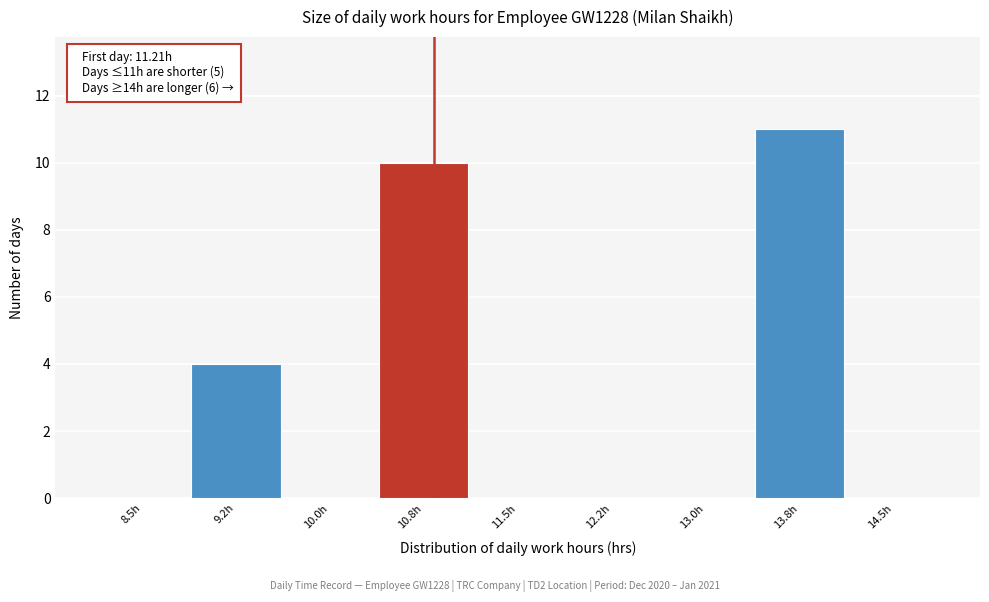

Reading right to left, list all the values displayed in this chart.

14.5h=0	13.8h=11	13.0h=0	12.2h=0	11.5h=0	10.8h=10	10.0h=0	9.2h=4	8.5h=0